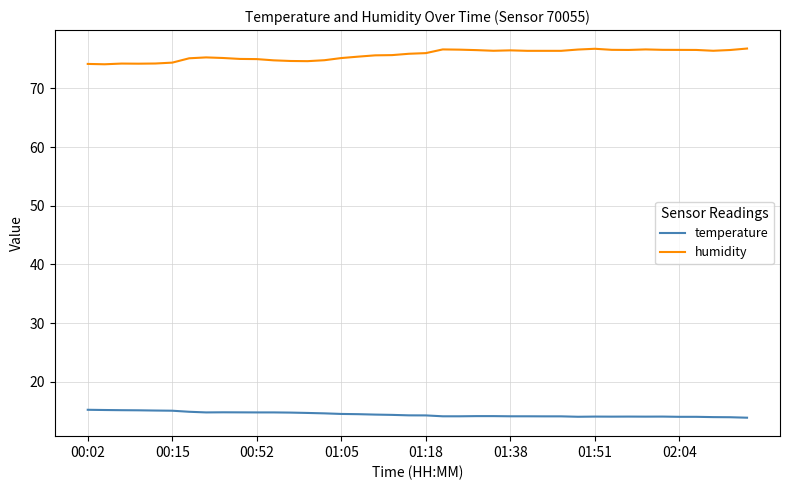

True or false: temperature and humidity intersect in this chart.

False